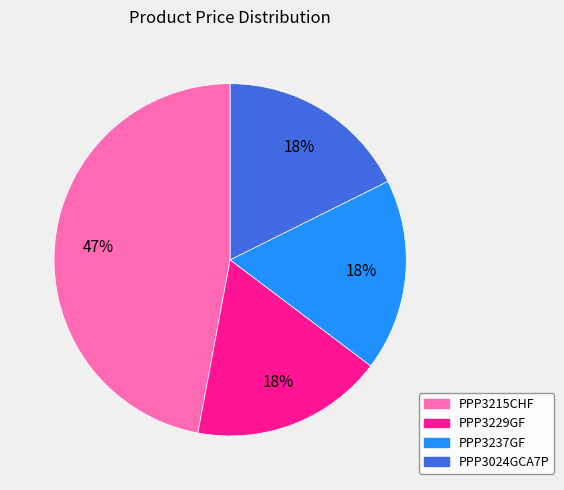

Does any single category account for the majority?

No